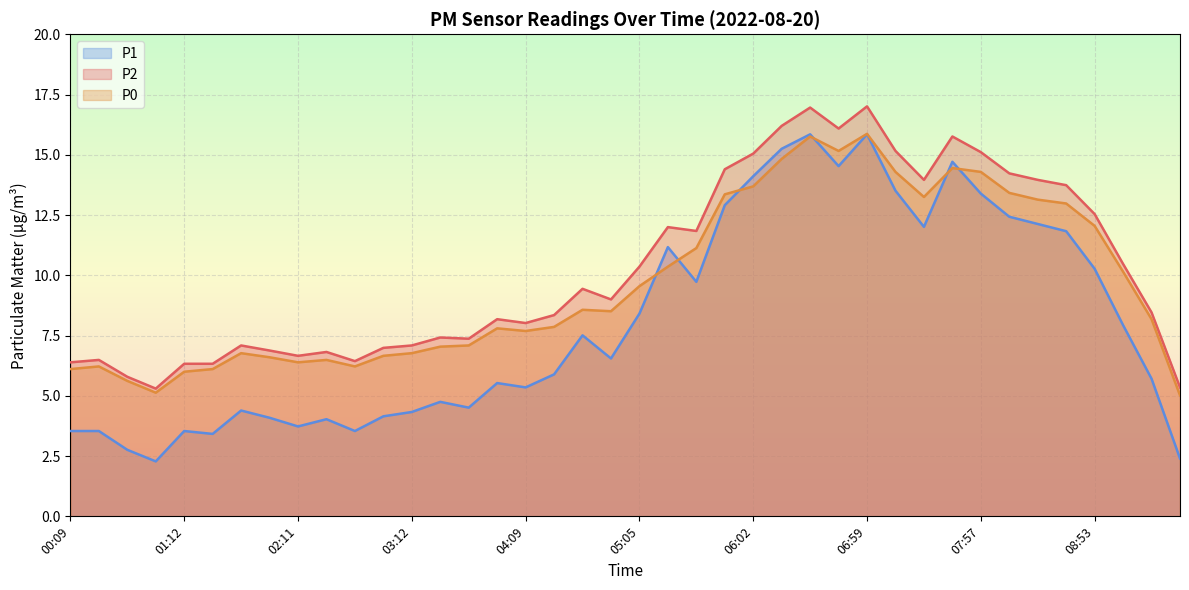

At how many categories does at least one series exceed 4?

40